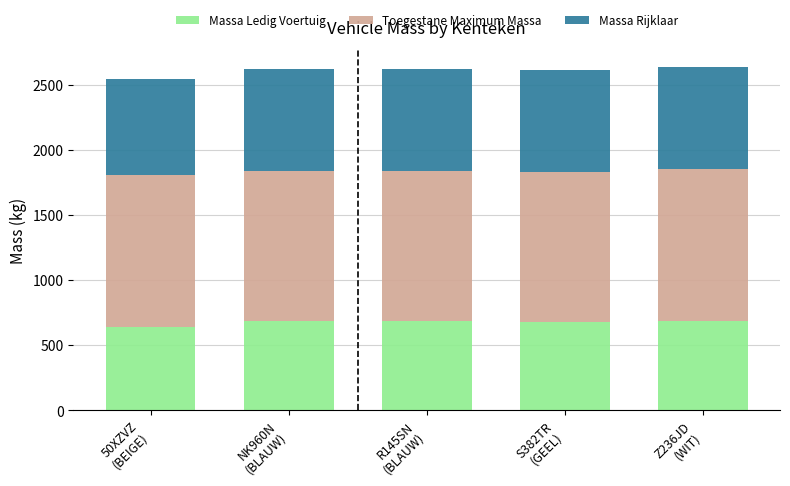

What is the maximum value for Massa Ledig Voertuig?

685